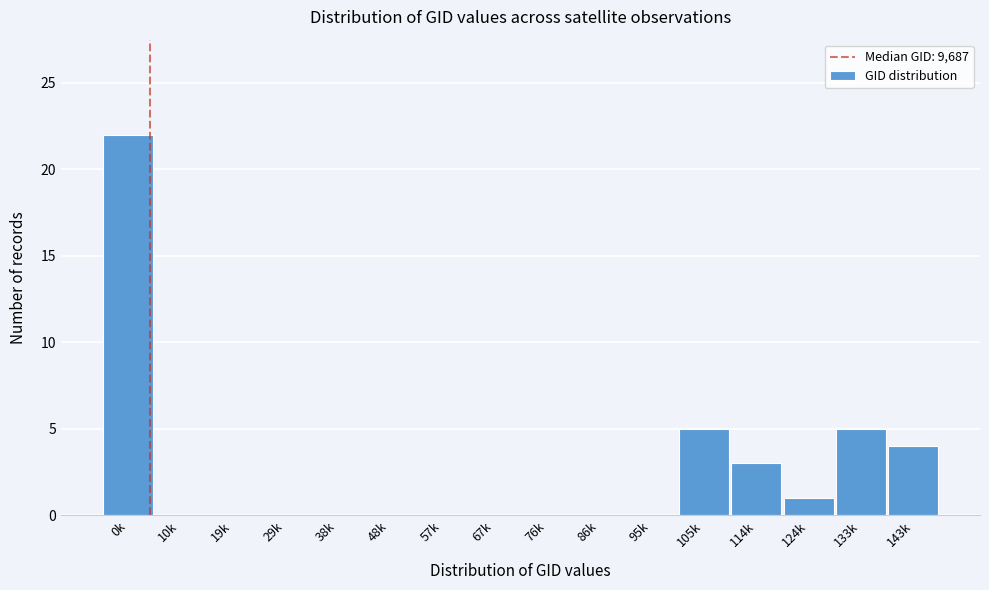

Reading left to right, what are all the values shown in this chart?

0k=22	10k=0	19k=0	29k=0	38k=0	48k=0	57k=0	67k=0	76k=0	86k=0	95k=0	105k=5	114k=3	124k=1	133k=5	143k=4